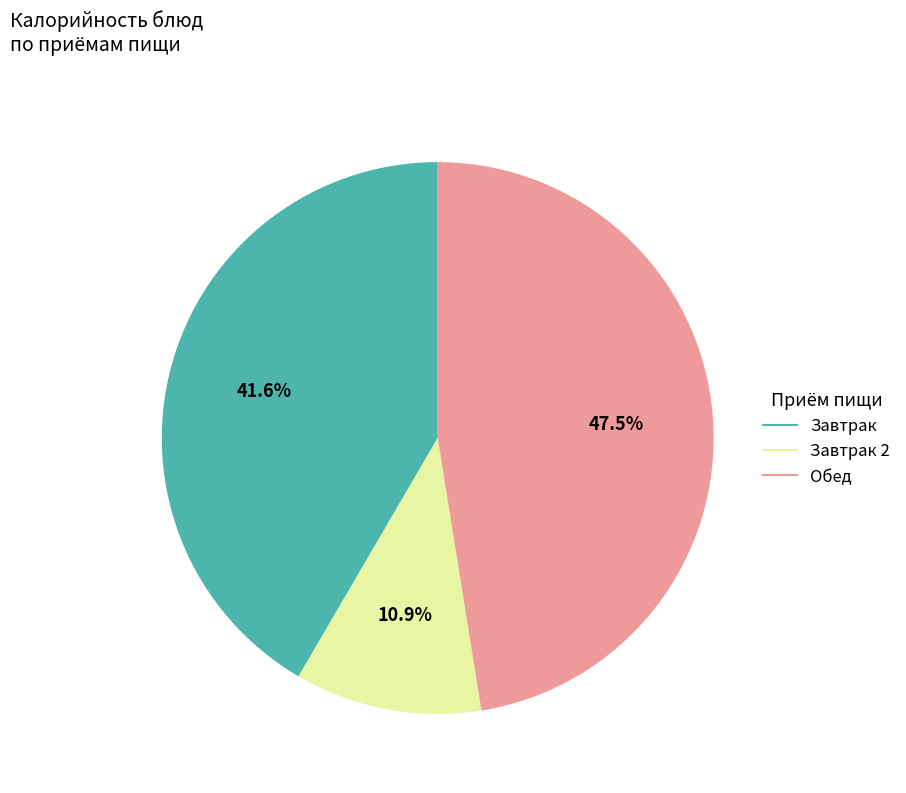

Is there any slice that represents more than half of the pie?

No